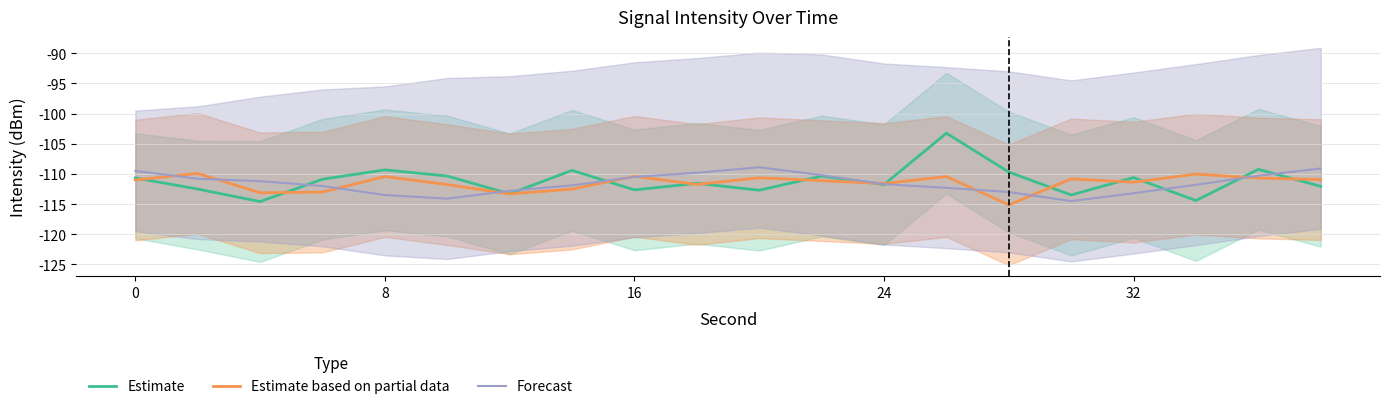

True or false: Estimate based on partial data has more than 1 points higher than both neighbors.

True